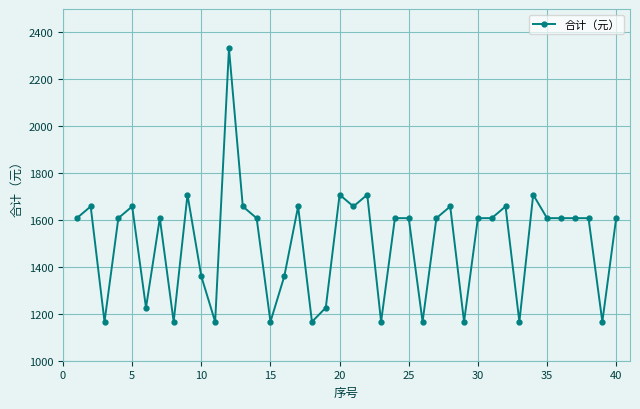

What is the minimum value shown in the chart?

1166